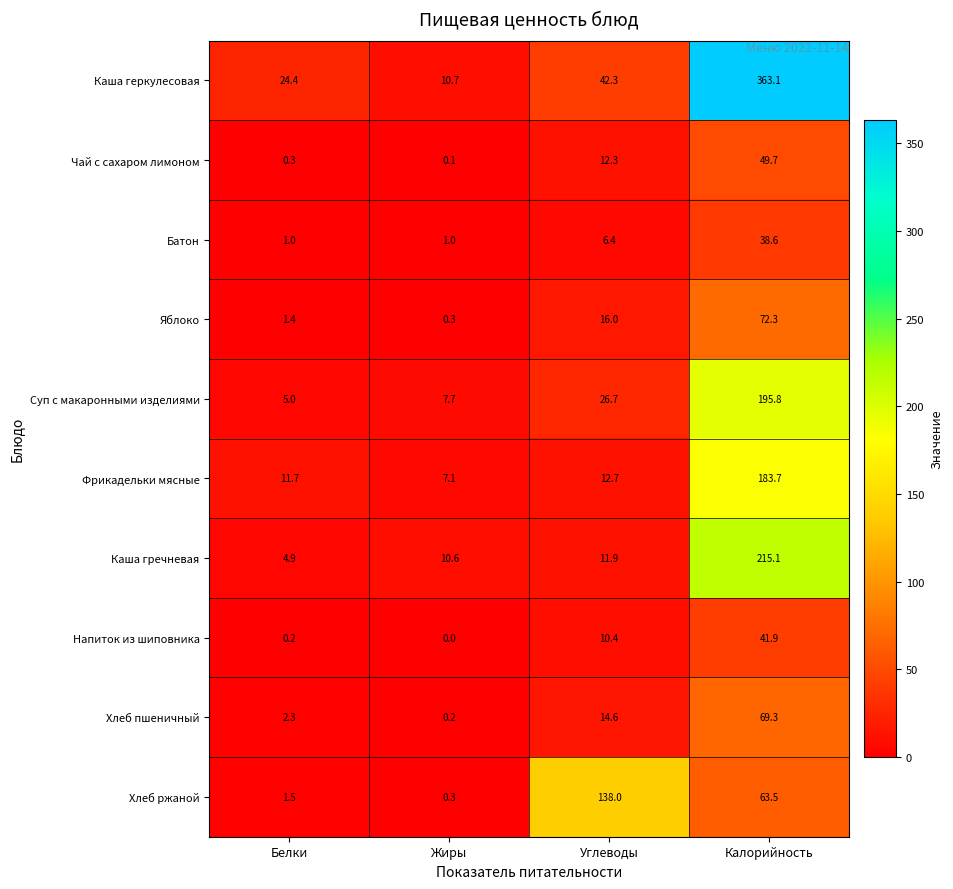

At which label is Каша гречневая closest to 110?

Углеводы